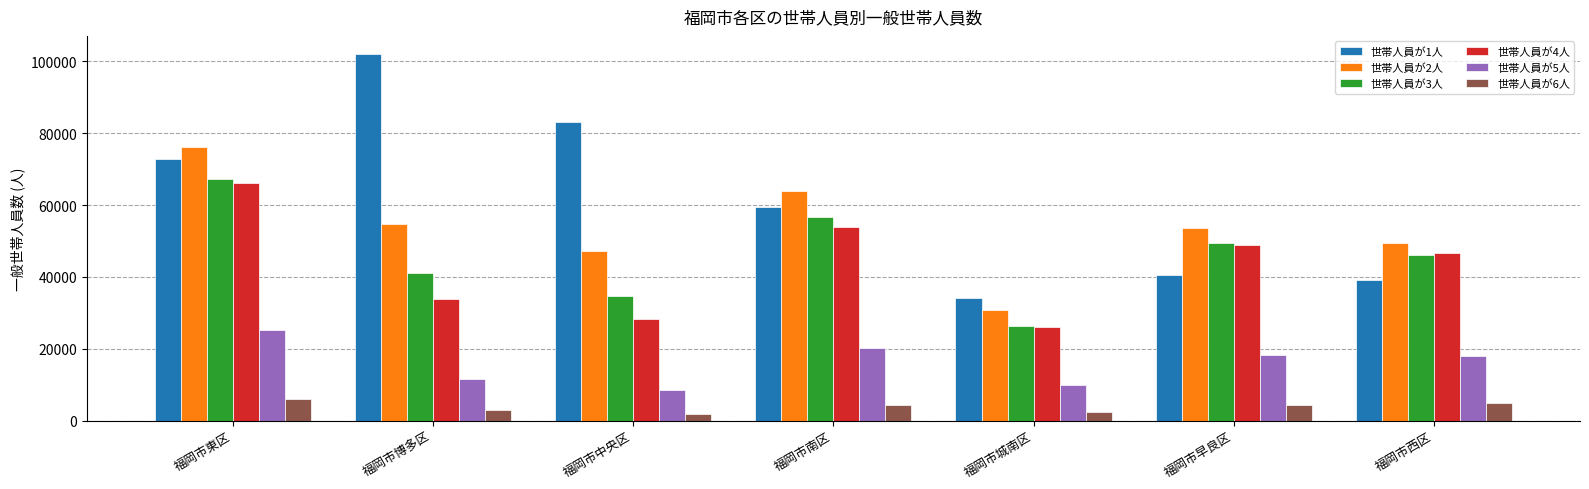

What is the spread (max minus min) of values at 福岡市西区?

44502